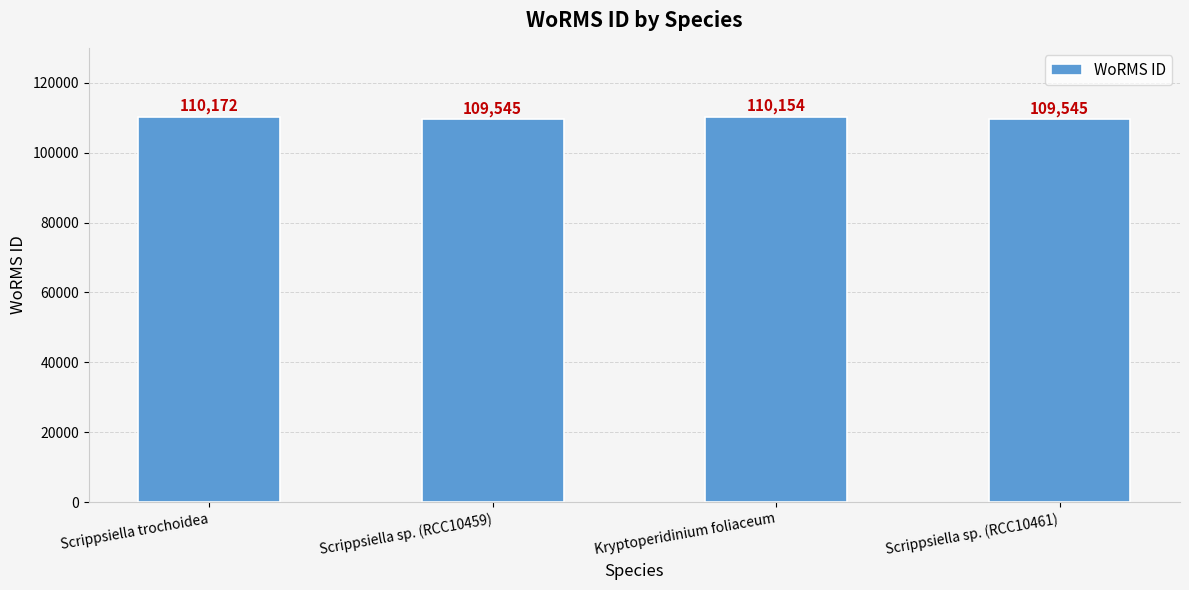

What position from the right is Kryptoperidinium foliaceum?

2